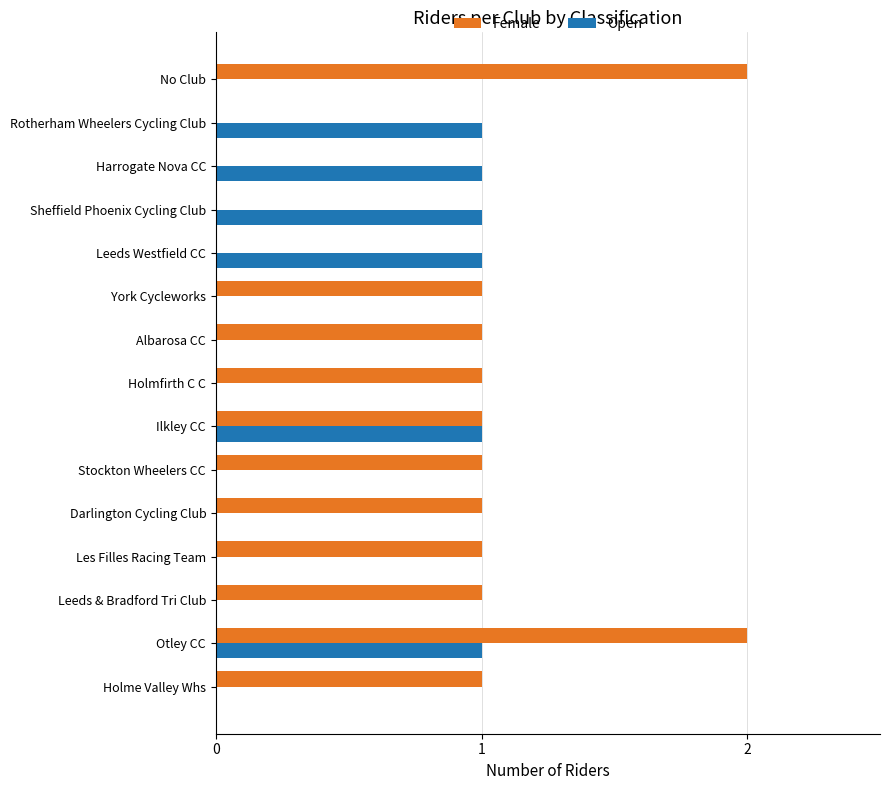

Which series changed the most between Holmfirth C C and No Club?

Female